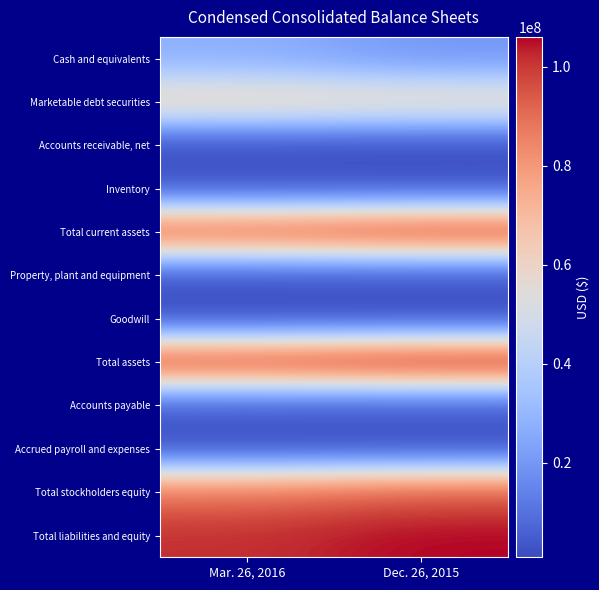

What is the smallest value displayed?

928066